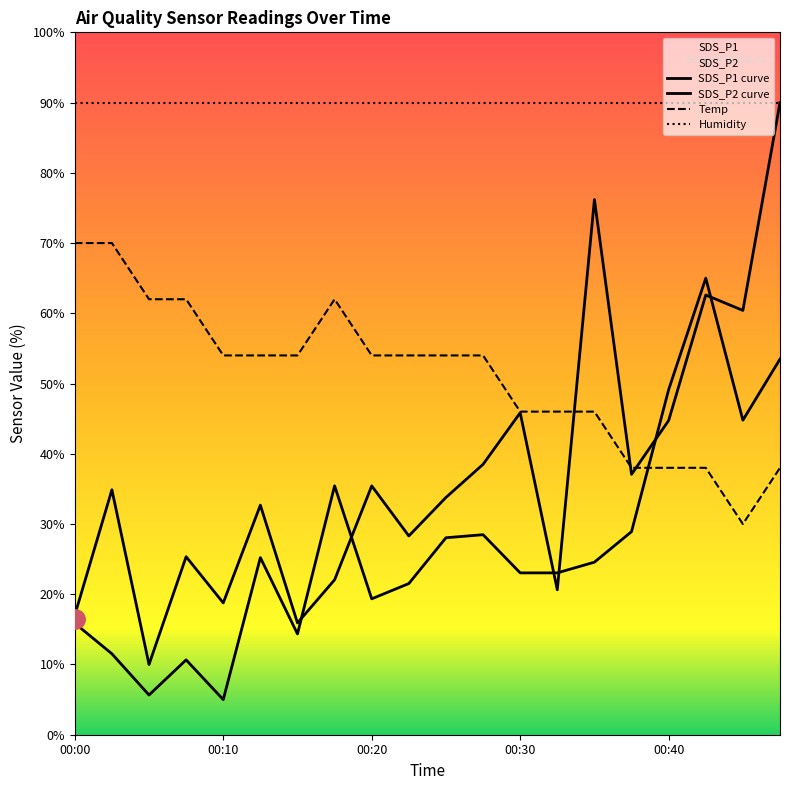

What is the value of the SDS_P2 point at the 9th from the left?

19.3